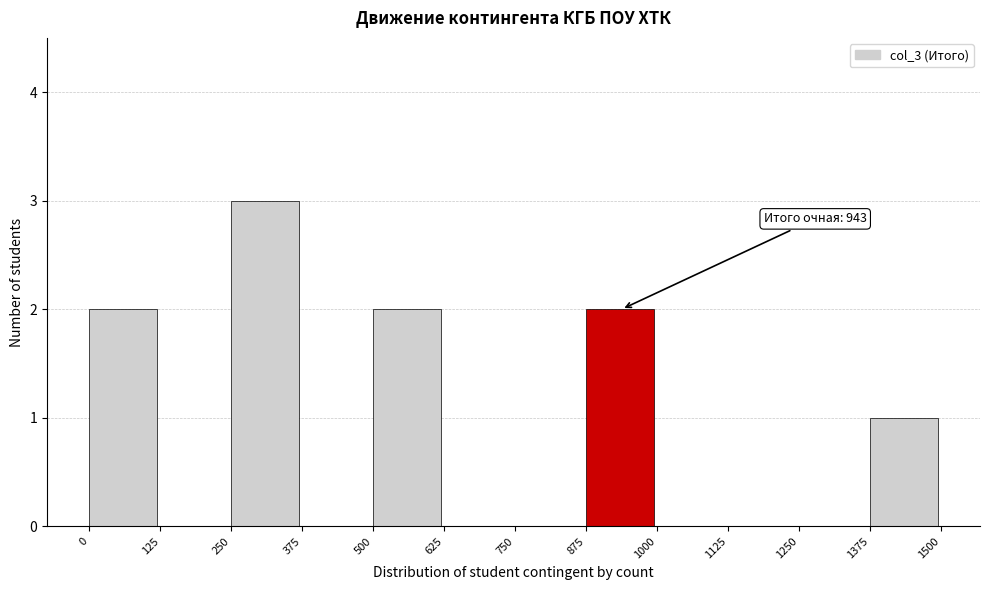

Which range on the x-axis has the tallest bar?

250 to 375